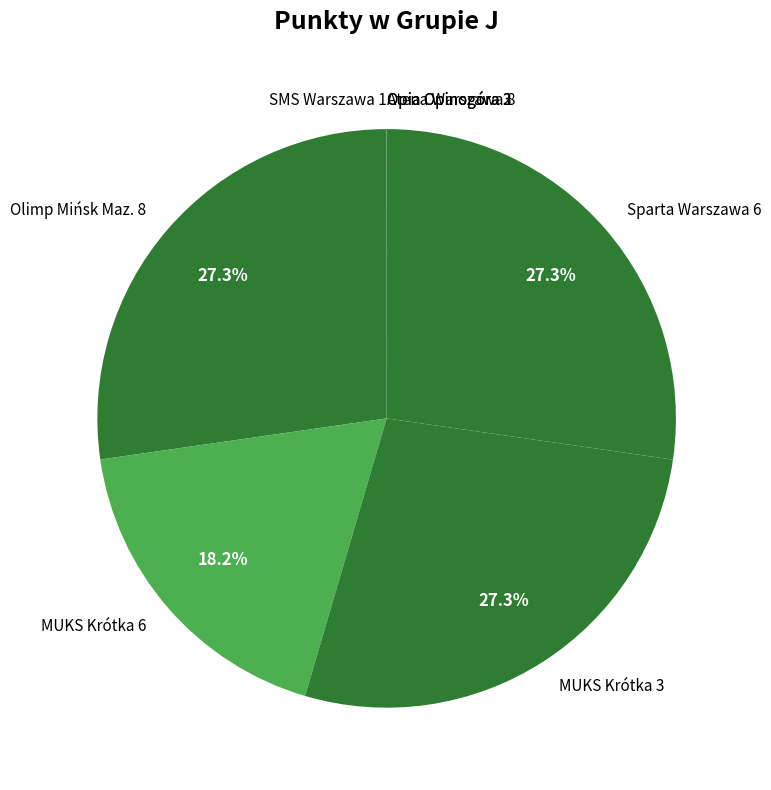

Does any single category account for the majority?

No